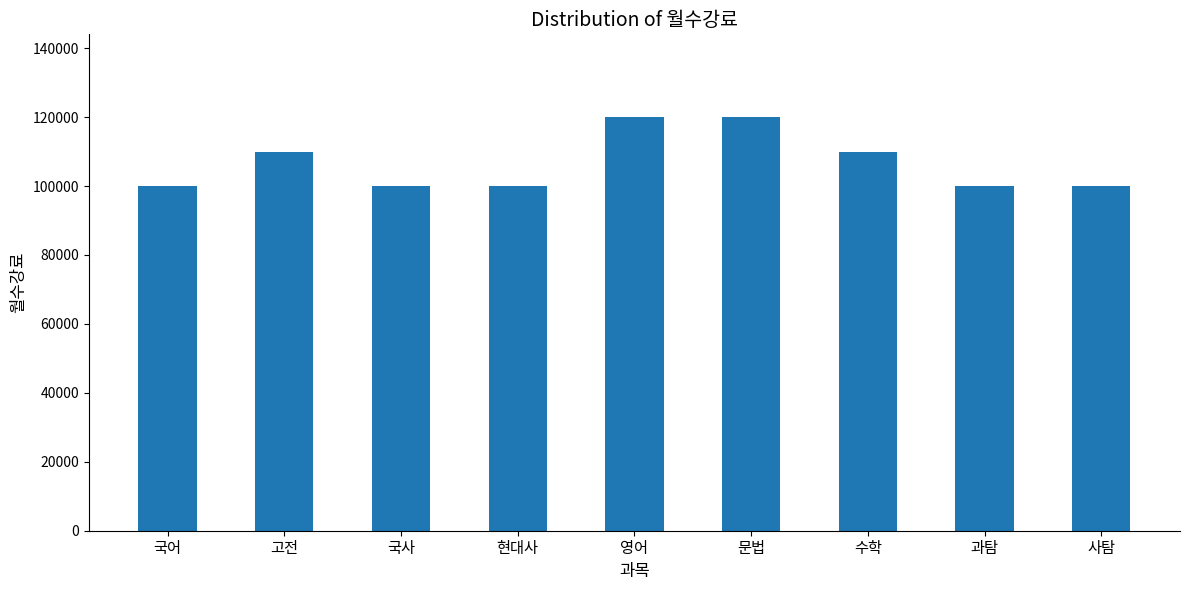

What is the difference between the values at 국어 and 문법?

20000